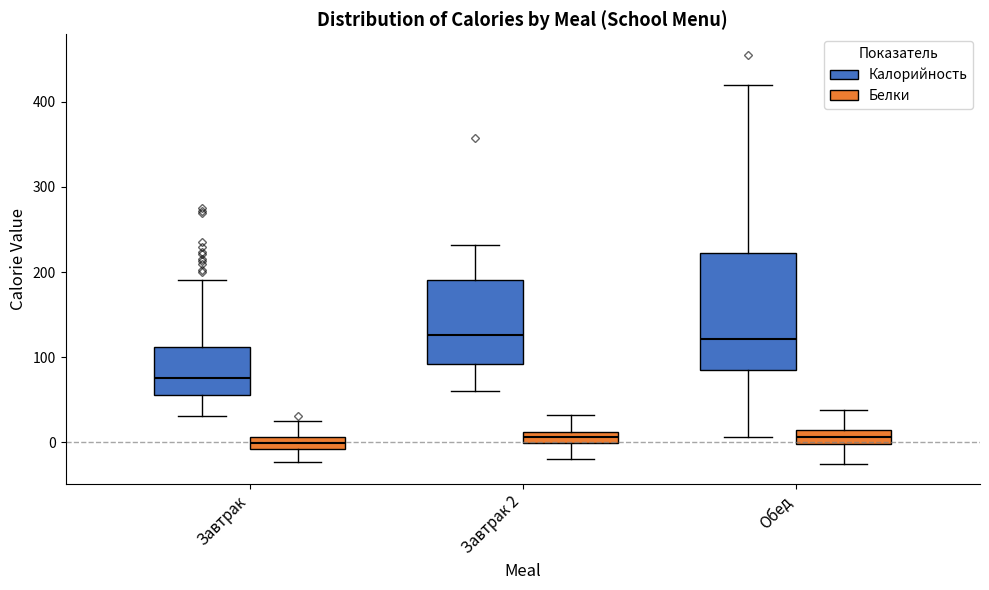

Where does the upper whisker of the box for Обед (Калорийность) end on the y-axis? The values are not printed on the chart, so give them approximately, as read against the axis.

420